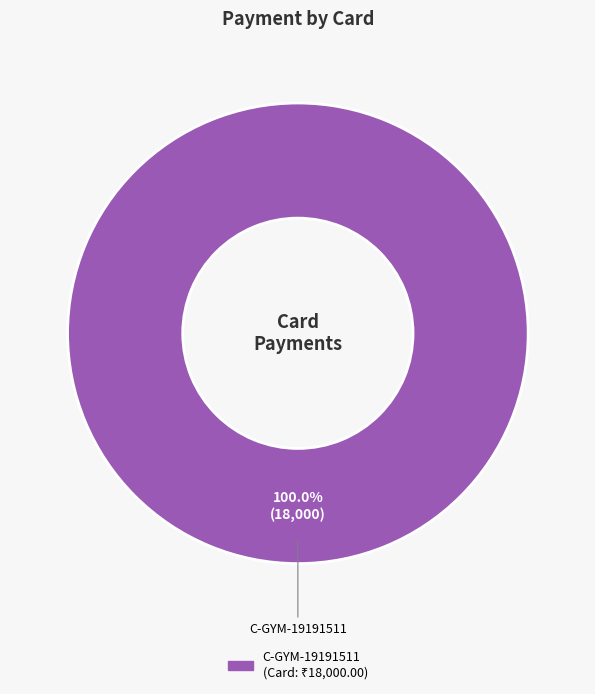

Rank the categories by value from lowest to highest.

C-GYM-19191511